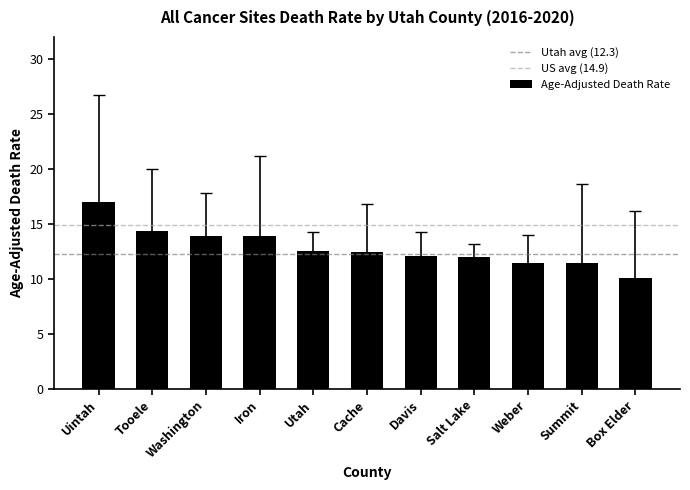

What is the change in value from Tooele to Weber?

-3.0